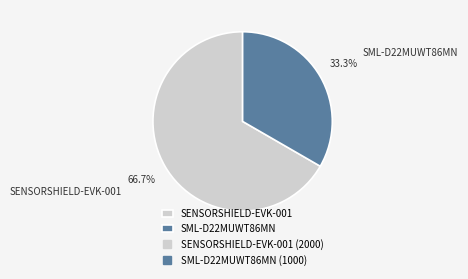

What percentage is NOT represented by SML-D22MUWT86MN?

66.7%